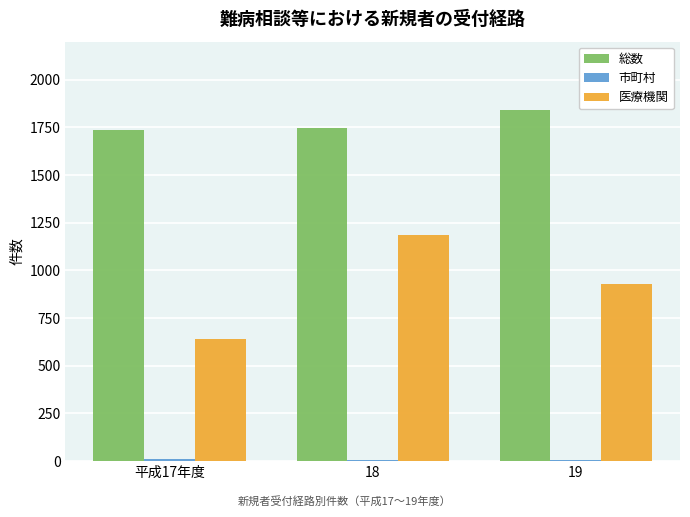

How many series are shown in this chart?

3